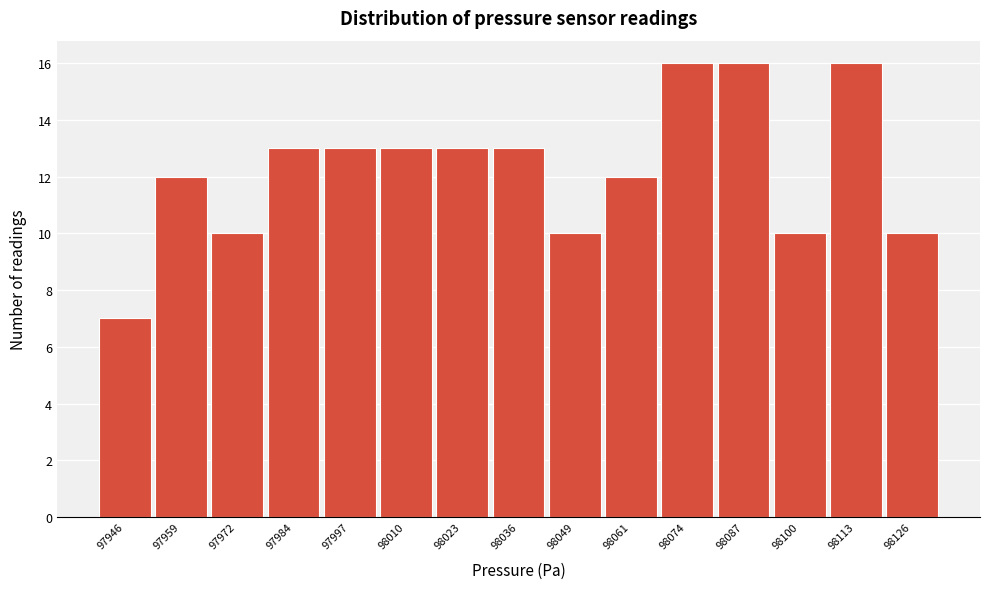

Reading left to right, transcribe all the data shown in this chart.

7	12	10	13	13	13	13	13	10	12	16	16	10	16	10